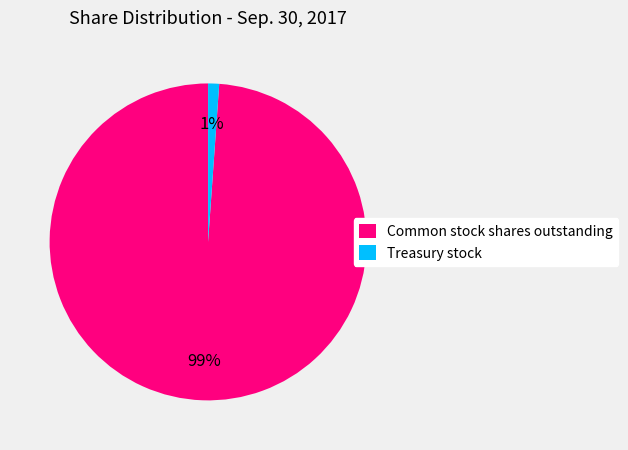

Count the number of slices in the pie.

2